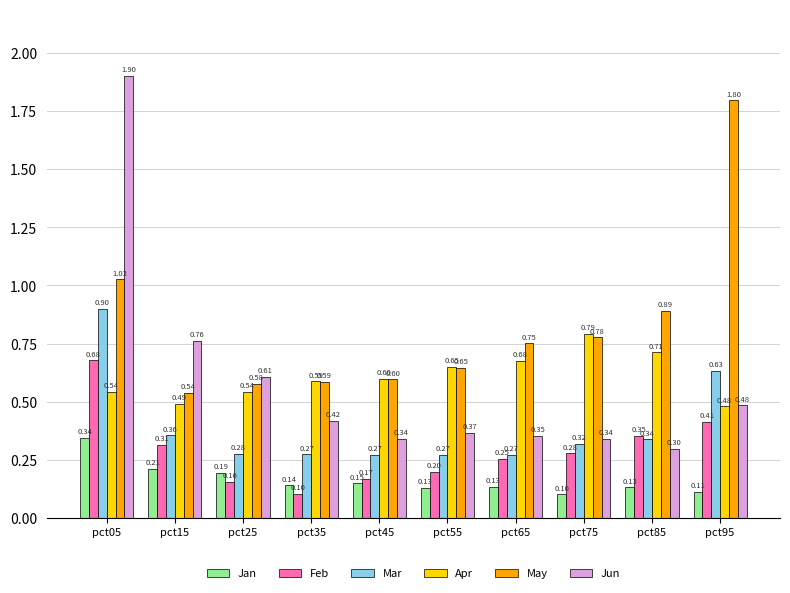

Is it true that May equals 0.8 at pct25?

False